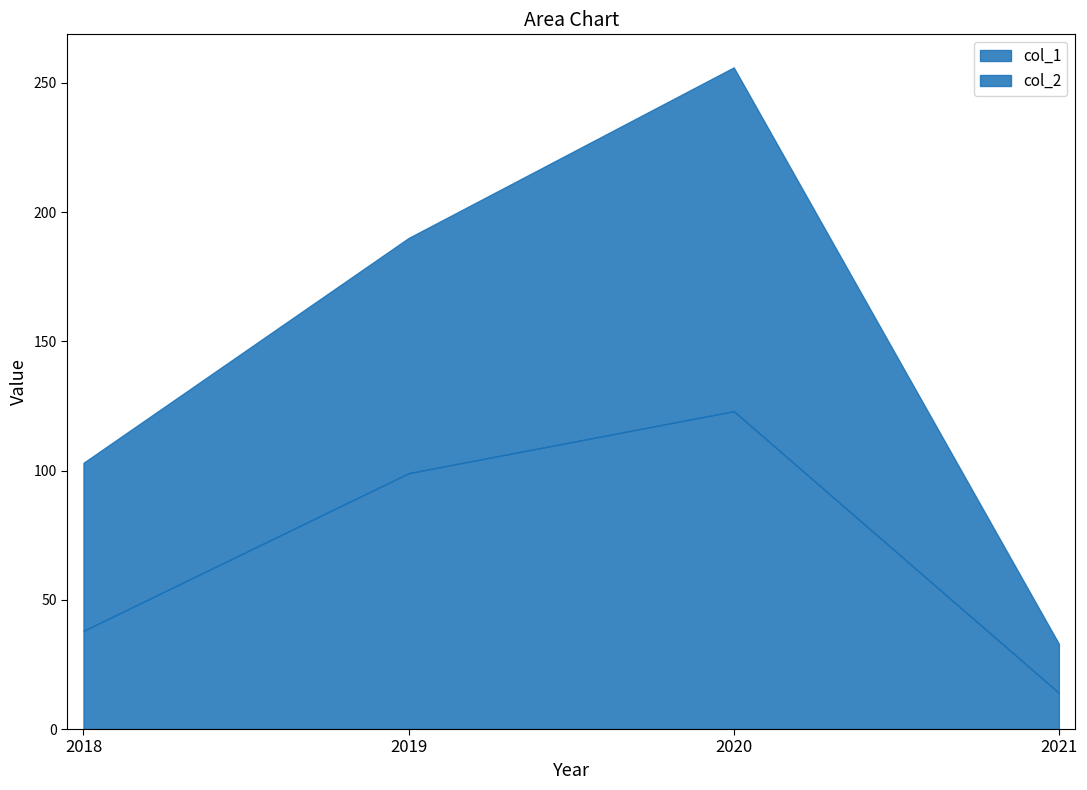

True or false: col_2 has a value of 65 at 2018.

True